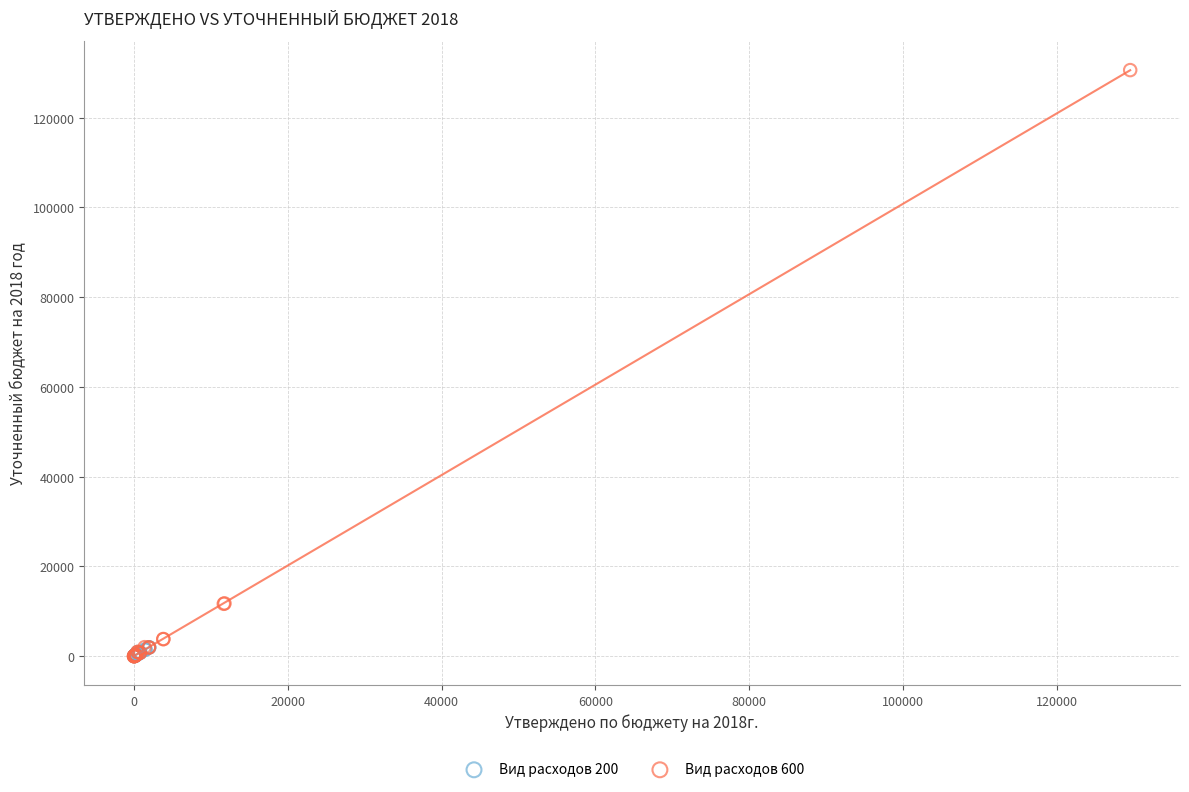

Which series has the largest Y range (max minus min)?

Вид расходов 600